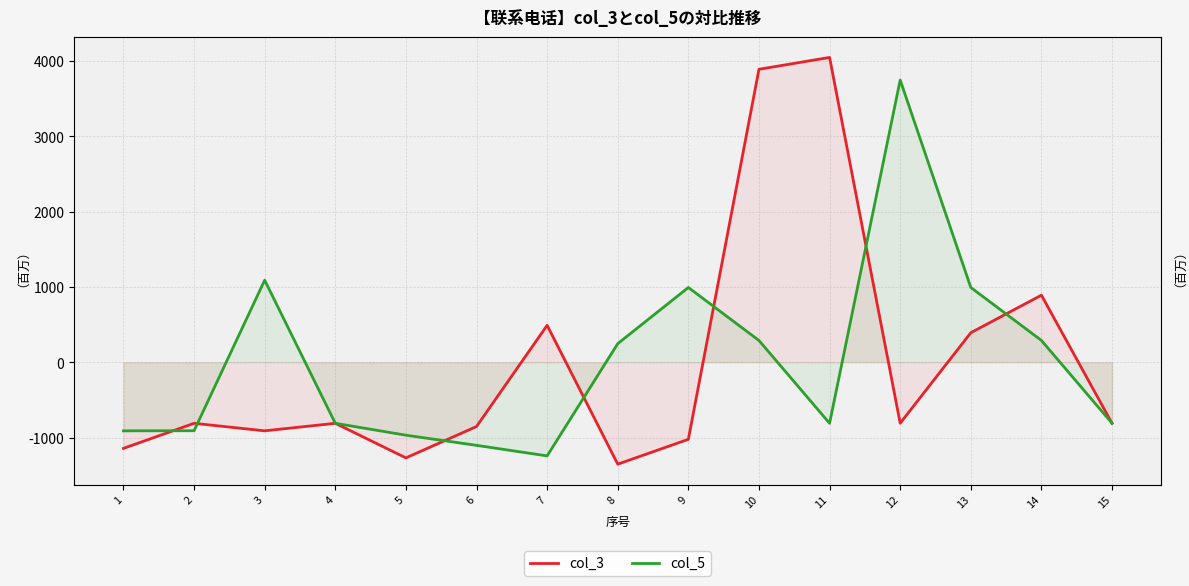

At how many categories does at least one series exceed 1552943393?

3